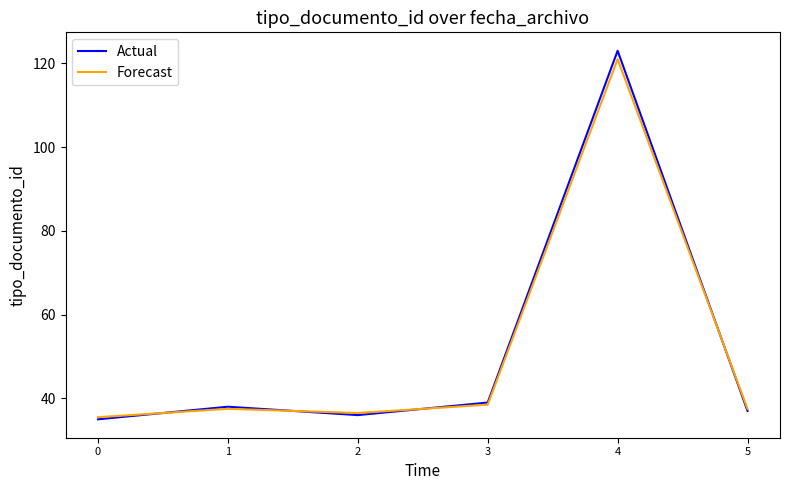

How many interior local valleys does the Actual series have?

1